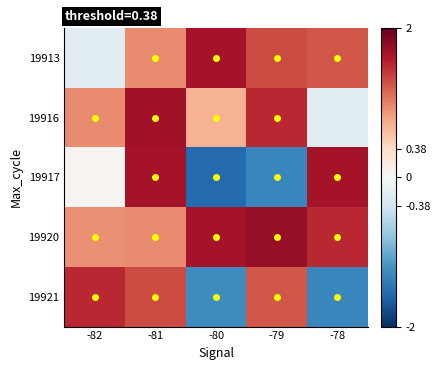

Which has a higher value, -78 or -79?

-79